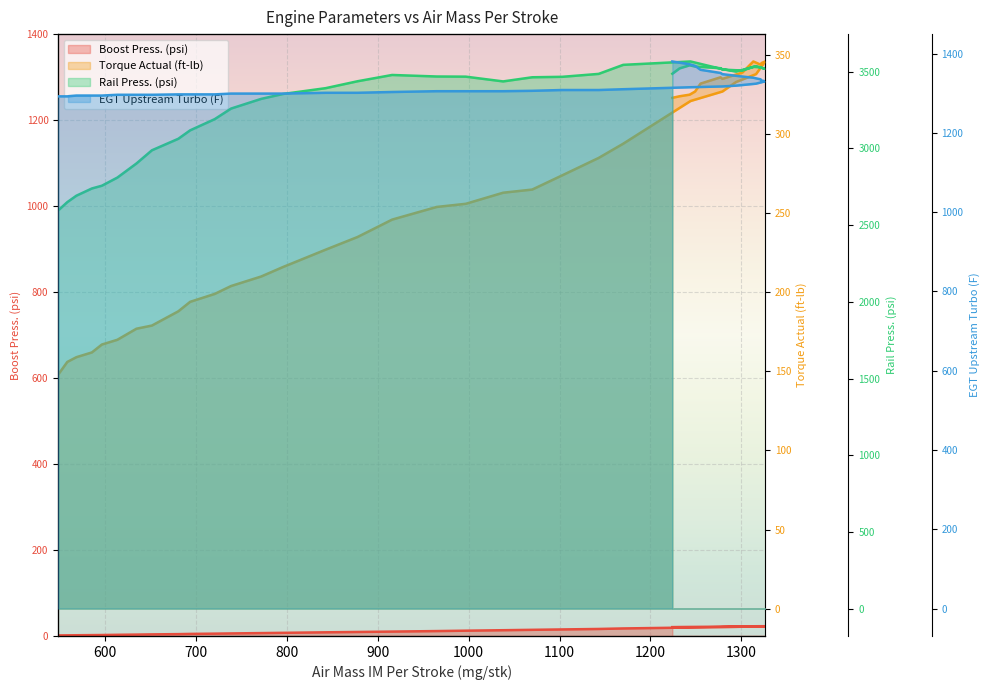

Reading right to left, extract all data points from this chart.

Boost Press. (psi): 1224=20.6	1232=20.8	1243=21.0	1249=21.1	1255=21.2	1277=21.6	1279=21.8	1301=22.3	1313=22.6	1321=22.7	1322=22.7	1326=22.7	1316=22.0	1294=21.2	1279=20.7	1244=19.7	1170=17.5	1143=16.3	1103=15.2	1070=14.3	1038=13.4	997=12.3	965=11.4	916=10.2	878=9.3	843=8.5	796=7.3	772=6.7	739=5.9	721=5.4	694=4.8	681=4.3	652=3.7	635=3.2	614=2.7	597=2.2	586=2.0	569=1.7	559=1.5	549=1.3
Torque Actual (ft-lb): 1224=323.0	1232=324.0	1243=325.0	1249=327.0	1255=332.0	1277=336.0	1279=335.0	1301=339.0	1313=346.0	1321=344.0	1322=345.0	1326=346.0	1316=338.0	1294=333.0	1279=327.0	1244=321.0	1170=294.0	1143=285.0	1103=274.0	1070=265.0	1038=263.0	997=256.0	965=254.0	916=246.0	878=235.0	843=227.0	796=216.0	772=210.0	739=204.0	721=199.0	694=194.0	681=188.0	652=179.0	635=177.0	614=170.0	597=167.0	586=162.0	569=159.0	559=156.0	549=148.0
Rail Press. (psi): 1224=3487.0	1232=3522.0	1243=3542.0	1249=3534.0	1255=3531.0	1277=3523.0	1279=3514.0	1301=3508.0	1313=3532.0	1321=3529.0	1322=3526.0	1326=3519.0	1316=3536.0	1294=3501.0	1279=3517.0	1244=3567.0	1170=3545.0	1143=3486.0	1103=3467.0	1070=3464.0	1038=3437.0	997=3468.0	965=3469.0	916=3479.0	878=3438.0	843=3393.0	796=3355.0	772=3323.0	739=3260.0	721=3191.0	694=3118.0	681=3063.0	652=2988.0	635=2902.0	614=2810.0	597=2757.0	586=2739.0	569=2692.0	559=2650.0	549=2596.0
EGT Upstream Turbo (F): 1224=1380.0	1232=1377.0	1243=1373.0	1249=1369.0	1255=1359.0	1277=1351.0	1279=1348.0	1301=1342.0	1313=1339.0	1321=1335.0	1322=1332.0	1326=1330.0	1316=1324.0	1294=1319.0	1279=1317.0	1244=1315.0	1170=1310.0	1143=1308.0	1103=1308.0	1070=1306.0	1038=1305.0	997=1305.0	965=1305.0	916=1303.0	878=1301.0	843=1301.0	796=1299.0	772=1299.0	739=1299.0	721=1297.0	694=1297.0	681=1297.0	652=1296.0	635=1296.0	614=1296.0	597=1294.0	586=1294.0	569=1294.0	559=1292.0	549=1292.0